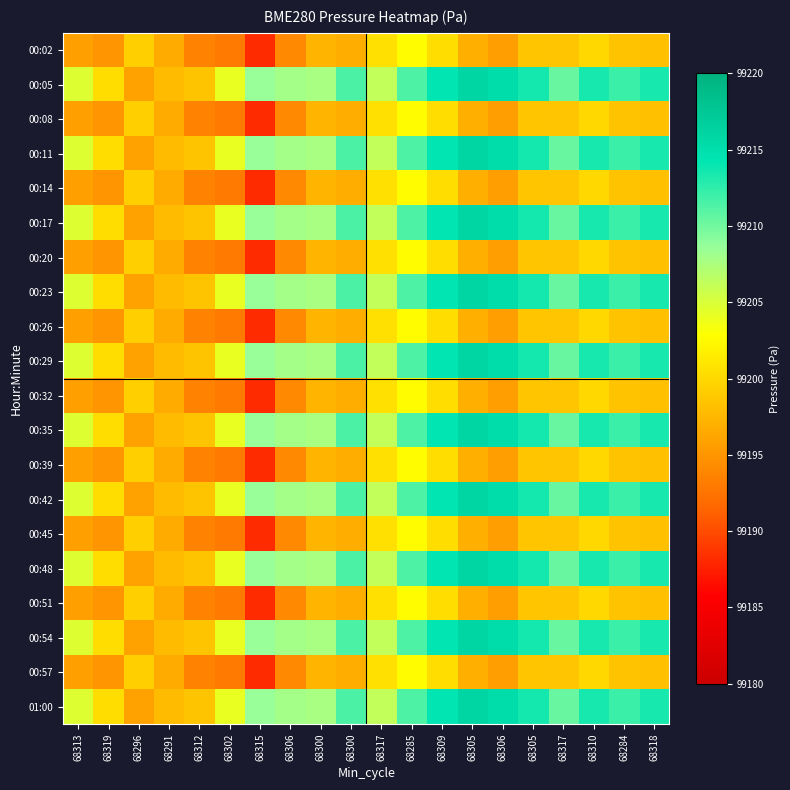

Reading right to left, extract all data points from this chart.

00:02: 68318=99198.2	68284=99198.4	68310=99200.0	68317=99198.6	68305=99198.6	68306=99195.6	68305=99196.9	68309=99200.4	68285=99202.7	68317=99200.6	68300=99196.8	68300=99197.3	68306=99194.1	68315=99188.2	68302=99193.0	68312=99193.6	68291=99196.6	68296=99199.4	68319=99195.0	68313=99195.8
00:05: 68318=99213.4	68284=99212.1	68310=99213.4	68317=99210.3	68305=99213.5	68306=99215.2	68305=99216.0	68309=99214.2	68285=99211.3	68317=99206.2	68300=99211.5	68300=99207.7	68306=99207.9	68315=99208.5	68302=99204.1	68312=99198.5	68291=99197.9	68296=99196.0	68319=99200.3	68313=99204.7
00:08: 68318=99198.2	68284=99198.4	68310=99200.0	68317=99198.6	68305=99198.6	68306=99195.6	68305=99196.9	68309=99200.4	68285=99202.7	68317=99200.6	68300=99196.8	68300=99197.3	68306=99194.1	68315=99188.2	68302=99193.0	68312=99193.6	68291=99196.6	68296=99199.4	68319=99195.0	68313=99195.8
00:11: 68318=99213.4	68284=99212.1	68310=99213.4	68317=99210.3	68305=99213.5	68306=99215.2	68305=99216.0	68309=99214.2	68285=99211.3	68317=99206.2	68300=99211.5	68300=99207.7	68306=99207.9	68315=99208.5	68302=99204.1	68312=99198.5	68291=99197.9	68296=99196.0	68319=99200.3	68313=99204.7
00:14: 68318=99198.2	68284=99198.4	68310=99200.0	68317=99198.6	68305=99198.6	68306=99195.6	68305=99196.9	68309=99200.4	68285=99202.7	68317=99200.6	68300=99196.8	68300=99197.3	68306=99194.1	68315=99188.2	68302=99193.0	68312=99193.6	68291=99196.6	68296=99199.4	68319=99195.0	68313=99195.8
00:17: 68318=99213.4	68284=99212.1	68310=99213.4	68317=99210.3	68305=99213.5	68306=99215.2	68305=99216.0	68309=99214.2	68285=99211.3	68317=99206.2	68300=99211.5	68300=99207.7	68306=99207.9	68315=99208.5	68302=99204.1	68312=99198.5	68291=99197.9	68296=99196.0	68319=99200.3	68313=99204.7
00:20: 68318=99198.2	68284=99198.4	68310=99200.0	68317=99198.6	68305=99198.6	68306=99195.6	68305=99196.9	68309=99200.4	68285=99202.7	68317=99200.6	68300=99196.8	68300=99197.3	68306=99194.1	68315=99188.2	68302=99193.0	68312=99193.6	68291=99196.6	68296=99199.4	68319=99195.0	68313=99195.8
00:23: 68318=99213.4	68284=99212.1	68310=99213.4	68317=99210.3	68305=99213.5	68306=99215.2	68305=99216.0	68309=99214.2	68285=99211.3	68317=99206.2	68300=99211.5	68300=99207.7	68306=99207.9	68315=99208.5	68302=99204.1	68312=99198.5	68291=99197.9	68296=99196.0	68319=99200.3	68313=99204.7
00:26: 68318=99198.2	68284=99198.4	68310=99200.0	68317=99198.6	68305=99198.6	68306=99195.6	68305=99196.9	68309=99200.4	68285=99202.7	68317=99200.6	68300=99196.8	68300=99197.3	68306=99194.1	68315=99188.2	68302=99193.0	68312=99193.6	68291=99196.6	68296=99199.4	68319=99195.0	68313=99195.8
00:29: 68318=99213.4	68284=99212.1	68310=99213.4	68317=99210.3	68305=99213.5	68306=99215.2	68305=99216.0	68309=99214.2	68285=99211.3	68317=99206.2	68300=99211.5	68300=99207.7	68306=99207.9	68315=99208.5	68302=99204.1	68312=99198.5	68291=99197.9	68296=99196.0	68319=99200.3	68313=99204.7
00:32: 68318=99198.2	68284=99198.4	68310=99200.0	68317=99198.6	68305=99198.6	68306=99195.6	68305=99196.9	68309=99200.4	68285=99202.7	68317=99200.6	68300=99196.8	68300=99197.3	68306=99194.1	68315=99188.2	68302=99193.0	68312=99193.6	68291=99196.6	68296=99199.4	68319=99195.0	68313=99195.8
00:35: 68318=99213.4	68284=99212.1	68310=99213.4	68317=99210.3	68305=99213.5	68306=99215.2	68305=99216.0	68309=99214.2	68285=99211.3	68317=99206.2	68300=99211.5	68300=99207.7	68306=99207.9	68315=99208.5	68302=99204.1	68312=99198.5	68291=99197.9	68296=99196.0	68319=99200.3	68313=99204.7
00:39: 68318=99198.2	68284=99198.4	68310=99200.0	68317=99198.6	68305=99198.6	68306=99195.6	68305=99196.9	68309=99200.4	68285=99202.7	68317=99200.6	68300=99196.8	68300=99197.3	68306=99194.1	68315=99188.2	68302=99193.0	68312=99193.6	68291=99196.6	68296=99199.4	68319=99195.0	68313=99195.8
00:42: 68318=99213.4	68284=99212.1	68310=99213.4	68317=99210.3	68305=99213.5	68306=99215.2	68305=99216.0	68309=99214.2	68285=99211.3	68317=99206.2	68300=99211.5	68300=99207.7	68306=99207.9	68315=99208.5	68302=99204.1	68312=99198.5	68291=99197.9	68296=99196.0	68319=99200.3	68313=99204.7
00:45: 68318=99198.2	68284=99198.4	68310=99200.0	68317=99198.6	68305=99198.6	68306=99195.6	68305=99196.9	68309=99200.4	68285=99202.7	68317=99200.6	68300=99196.8	68300=99197.3	68306=99194.1	68315=99188.2	68302=99193.0	68312=99193.6	68291=99196.6	68296=99199.4	68319=99195.0	68313=99195.8
00:48: 68318=99213.4	68284=99212.1	68310=99213.4	68317=99210.3	68305=99213.5	68306=99215.2	68305=99216.0	68309=99214.2	68285=99211.3	68317=99206.2	68300=99211.5	68300=99207.7	68306=99207.9	68315=99208.5	68302=99204.1	68312=99198.5	68291=99197.9	68296=99196.0	68319=99200.3	68313=99204.7
00:51: 68318=99198.2	68284=99198.4	68310=99200.0	68317=99198.6	68305=99198.6	68306=99195.6	68305=99196.9	68309=99200.4	68285=99202.7	68317=99200.6	68300=99196.8	68300=99197.3	68306=99194.1	68315=99188.2	68302=99193.0	68312=99193.6	68291=99196.6	68296=99199.4	68319=99195.0	68313=99195.8
00:54: 68318=99213.4	68284=99212.1	68310=99213.4	68317=99210.3	68305=99213.5	68306=99215.2	68305=99216.0	68309=99214.2	68285=99211.3	68317=99206.2	68300=99211.5	68300=99207.7	68306=99207.9	68315=99208.5	68302=99204.1	68312=99198.5	68291=99197.9	68296=99196.0	68319=99200.3	68313=99204.7
00:57: 68318=99198.2	68284=99198.4	68310=99200.0	68317=99198.6	68305=99198.6	68306=99195.6	68305=99196.9	68309=99200.4	68285=99202.7	68317=99200.6	68300=99196.8	68300=99197.3	68306=99194.1	68315=99188.2	68302=99193.0	68312=99193.6	68291=99196.6	68296=99199.4	68319=99195.0	68313=99195.8
01:00: 68318=99213.4	68284=99212.1	68310=99213.4	68317=99210.3	68305=99213.5	68306=99215.2	68305=99216.0	68309=99214.2	68285=99211.3	68317=99206.2	68300=99211.5	68300=99207.7	68306=99207.9	68315=99208.5	68302=99204.1	68312=99198.5	68291=99197.9	68296=99196.0	68319=99200.3	68313=99204.7